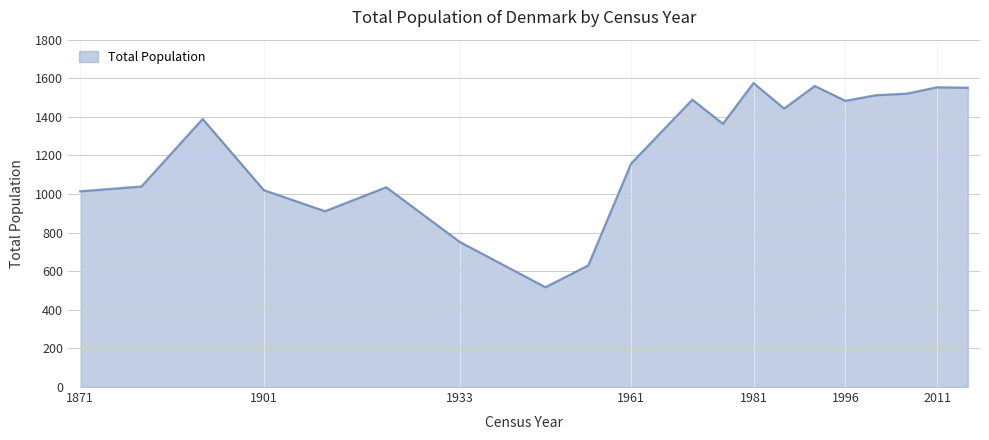

What is the minimum value shown in the chart?

517